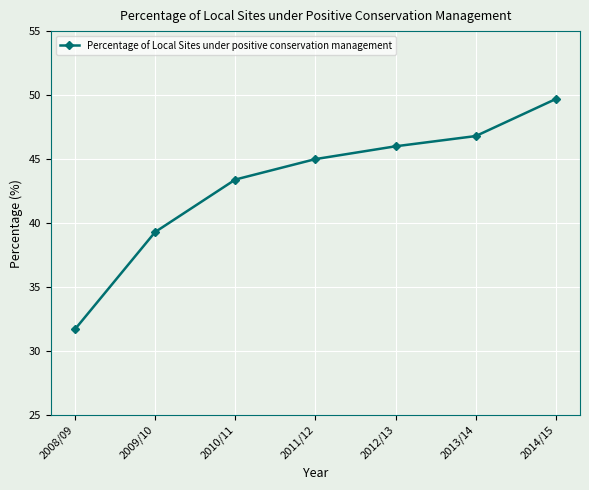

Reading left to right, extract all data points from this chart.

31.7	39.3	43.4	45.0	46.0	46.8	49.7